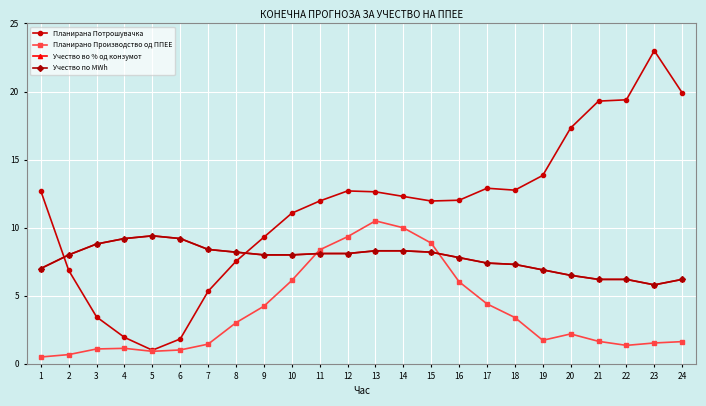

At which category is the sum across all series the highest?

13